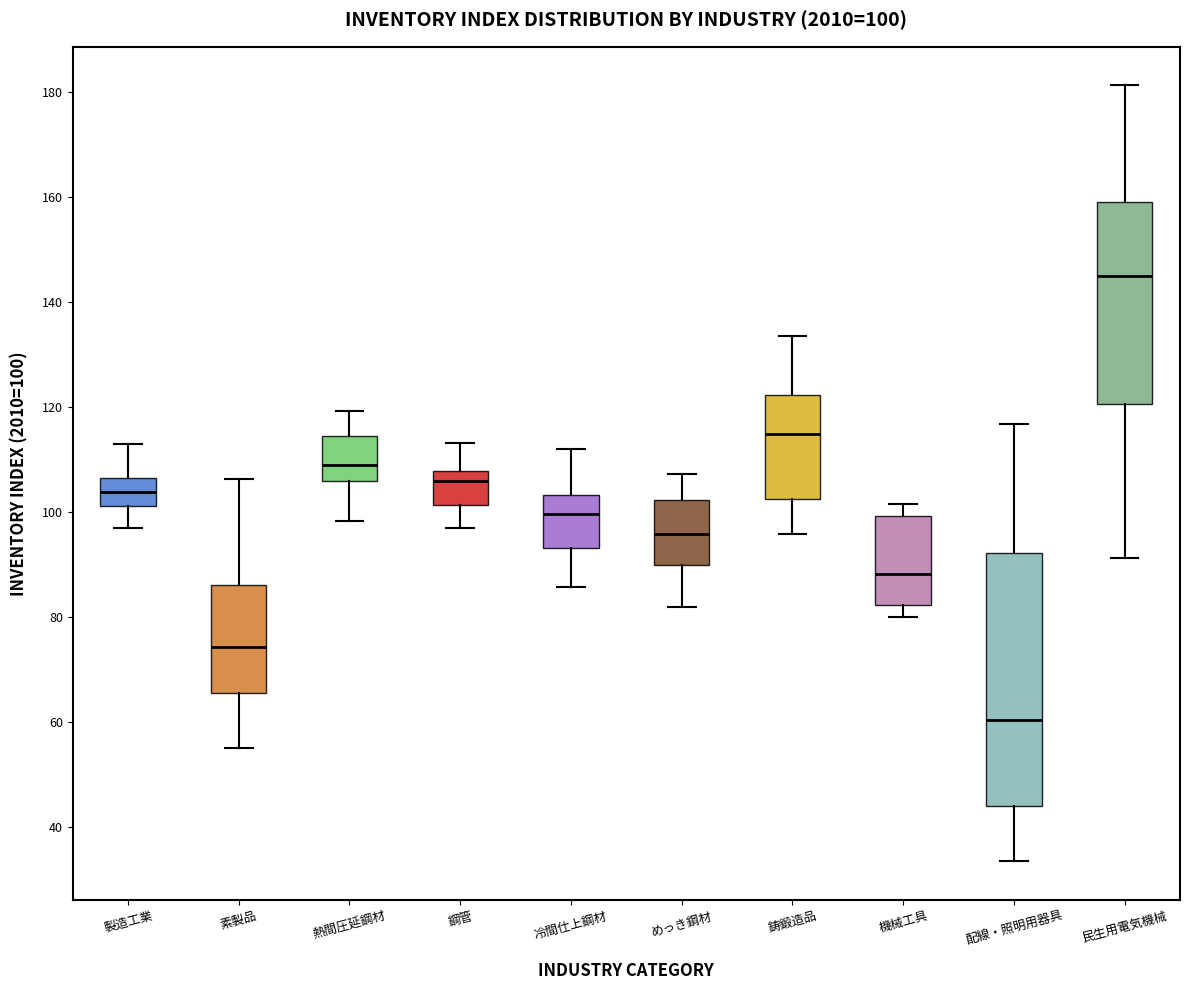

Which box is the tallest, from its lower edge to its upper edge?

配線・照明用器具